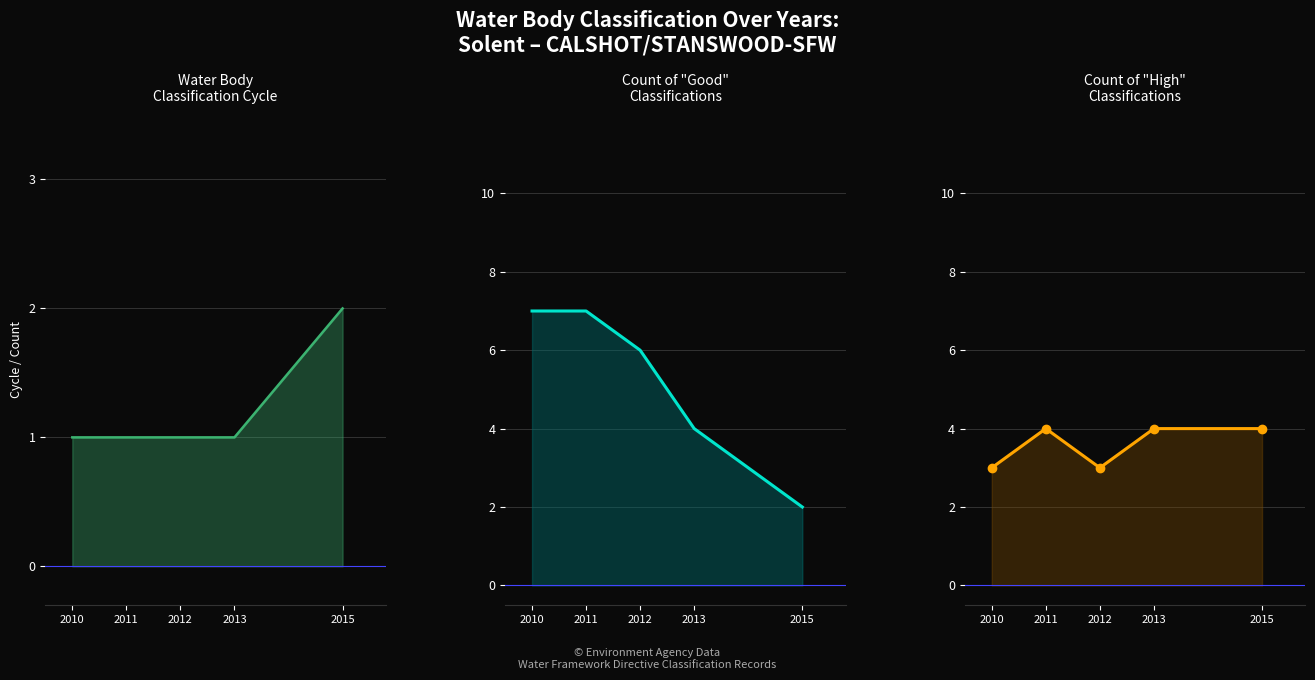

What is the average value of the Good series?

5